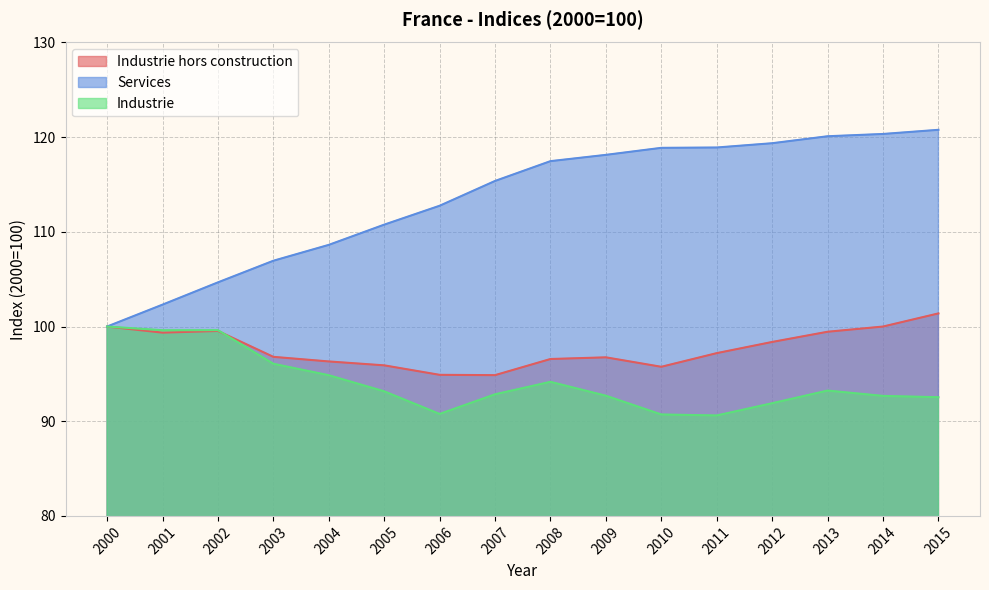

At which label does Industrie hors construction first exceed 97?

2000